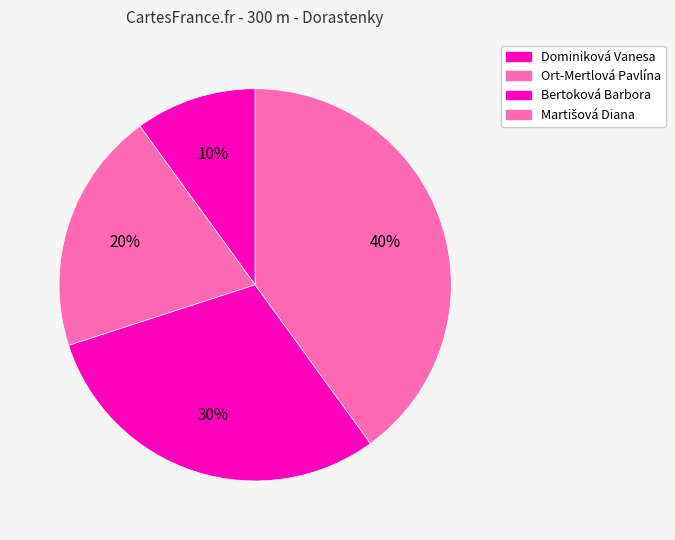

What percentage is the Dominiková Vanesa slice, to the nearest percent?

10%